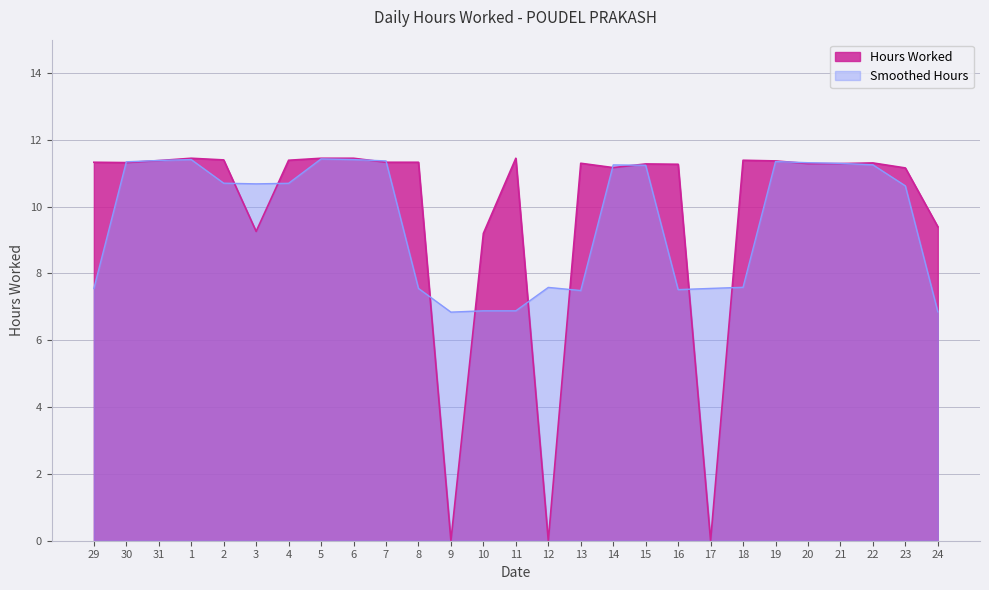

Reading right to left, what are all the values shown in this chart?

9.4	11.2	11.3	11.3	11.3	11.4	11.4	0.0	11.3	11.3	11.2	11.3	0.0	11.4	9.2	0.0	11.3	11.3	11.4	11.4	11.4	9.3	11.4	11.4	11.4	11.3	11.3